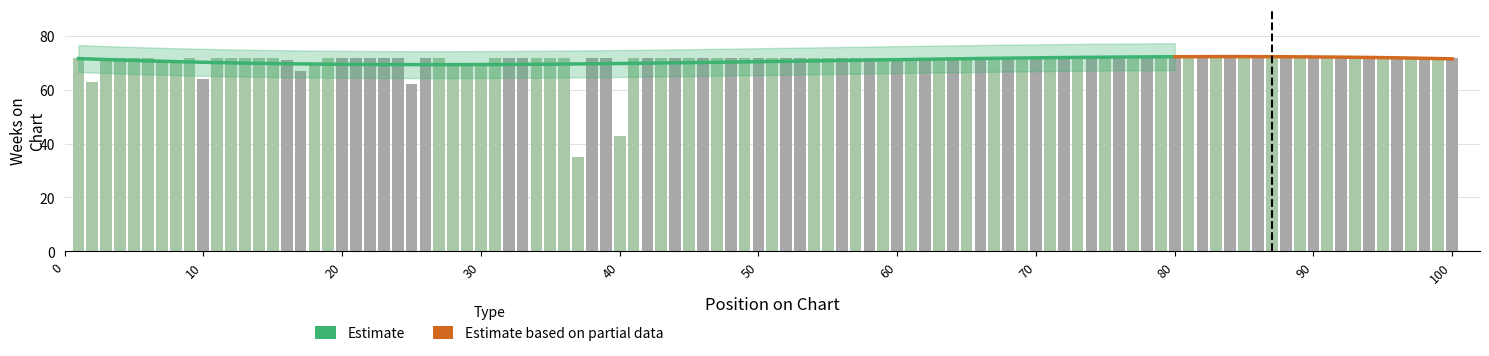

What is the difference between the highest and lowest values at up?

55.8